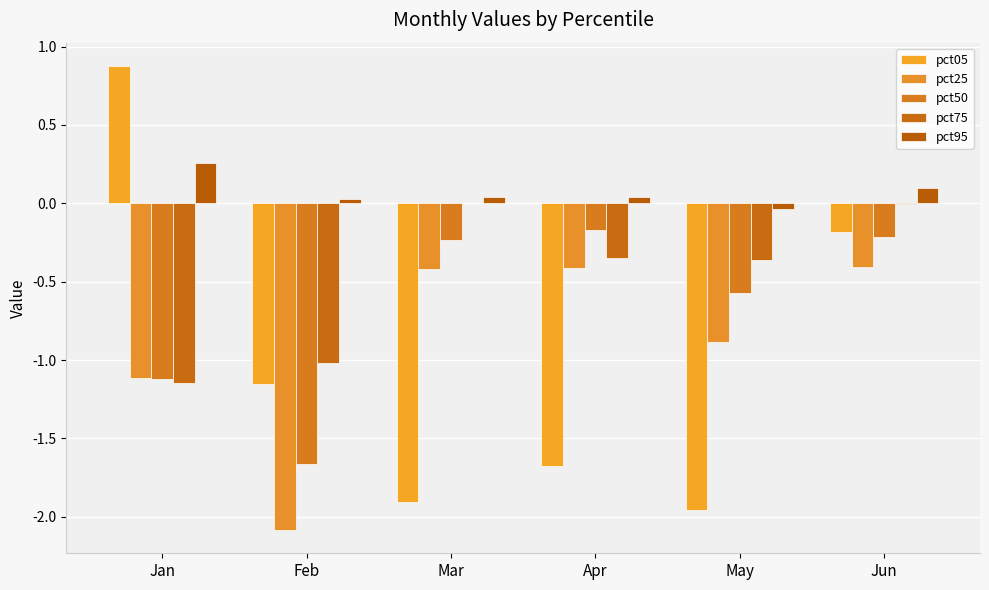

What is the total value across all series at Jan?

-2.2